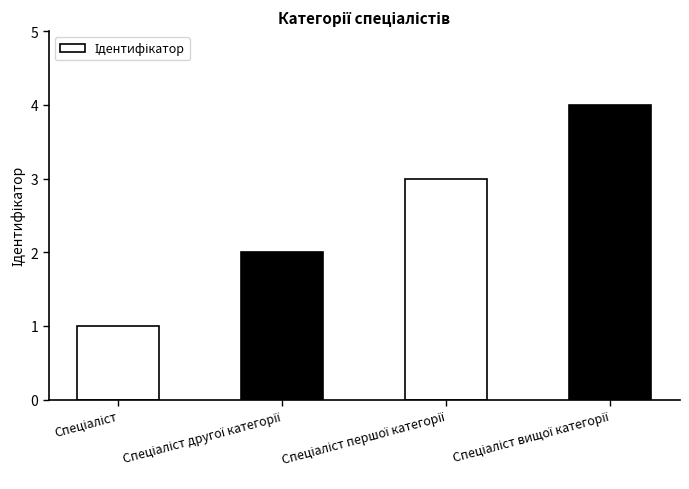

What is the greatest value displayed?

4